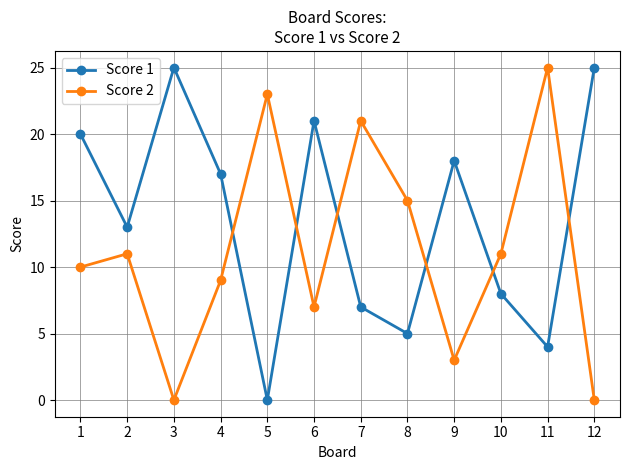

What is the difference between the Score 1 values at 2 and 8?

8